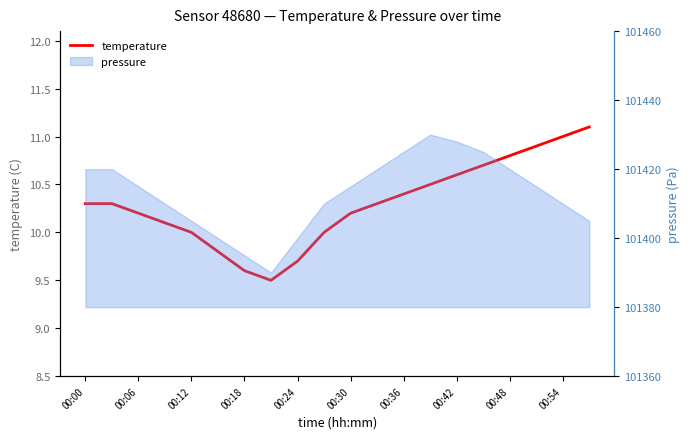

The chart shows a value of 7.1 at 11. True or false?

False